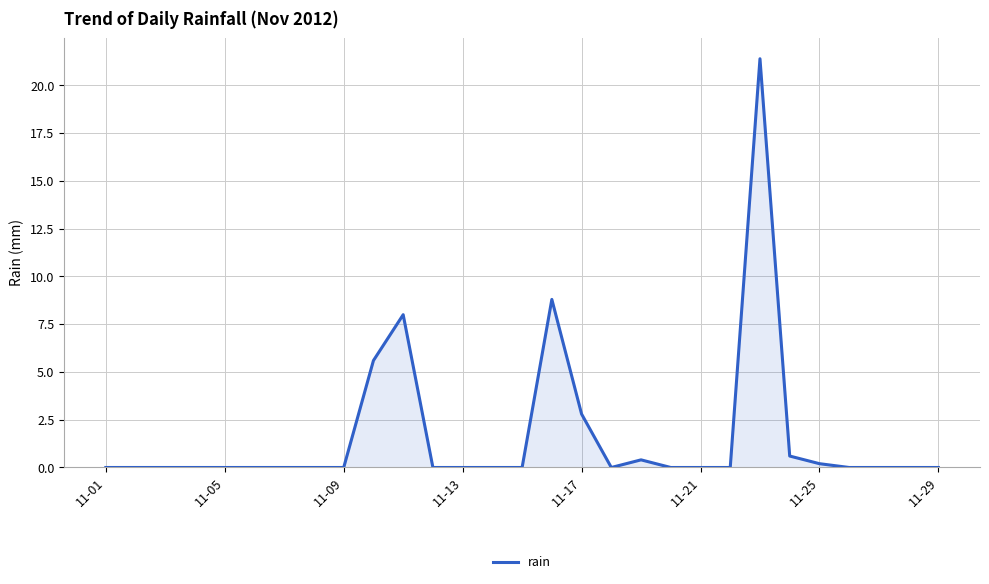

What is the greatest value displayed?

21.4